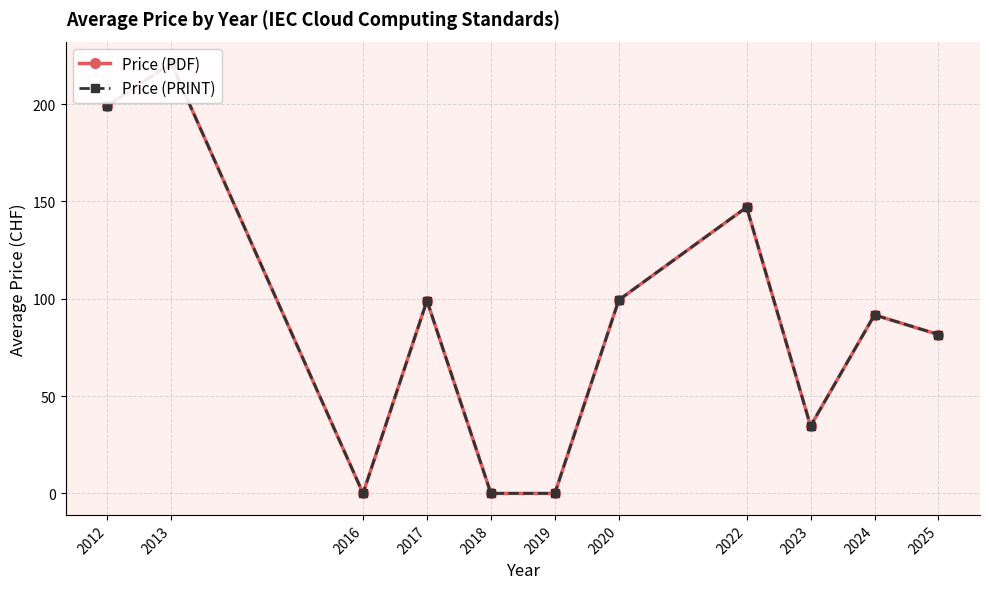

True or false: Price (PDF) and Price (PRINT) cross at least once.

False